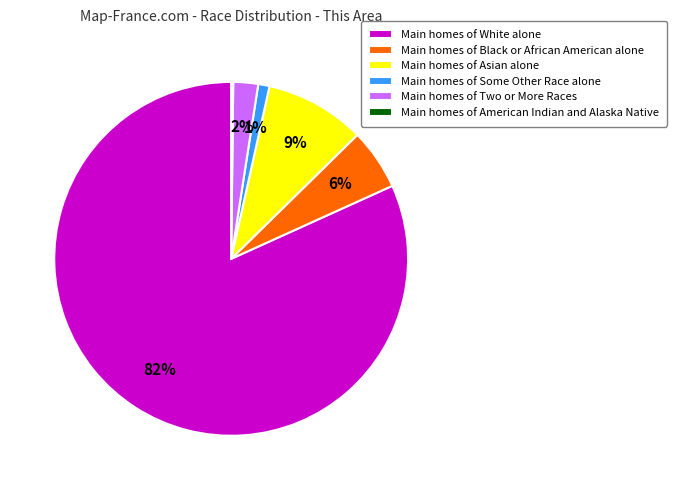

Does any single category account for the majority?

Yes